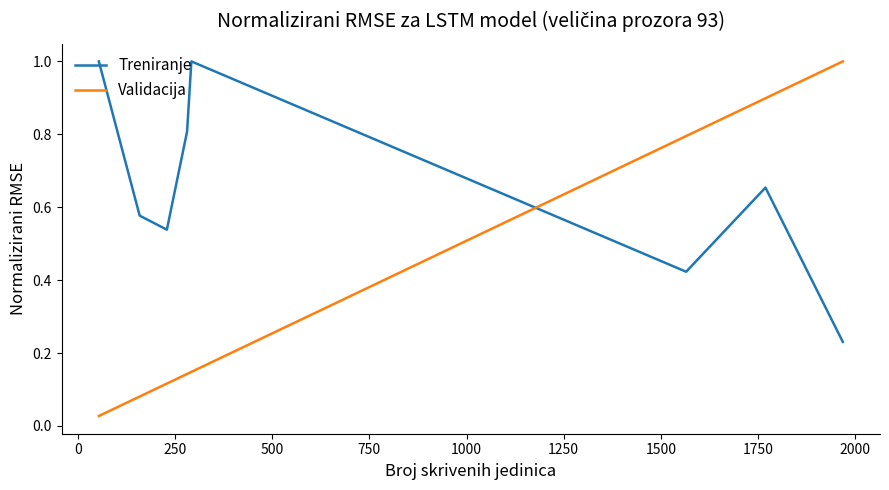

After their last crossing, which series has the higher values: Treniranje or Validacija?

Validacija